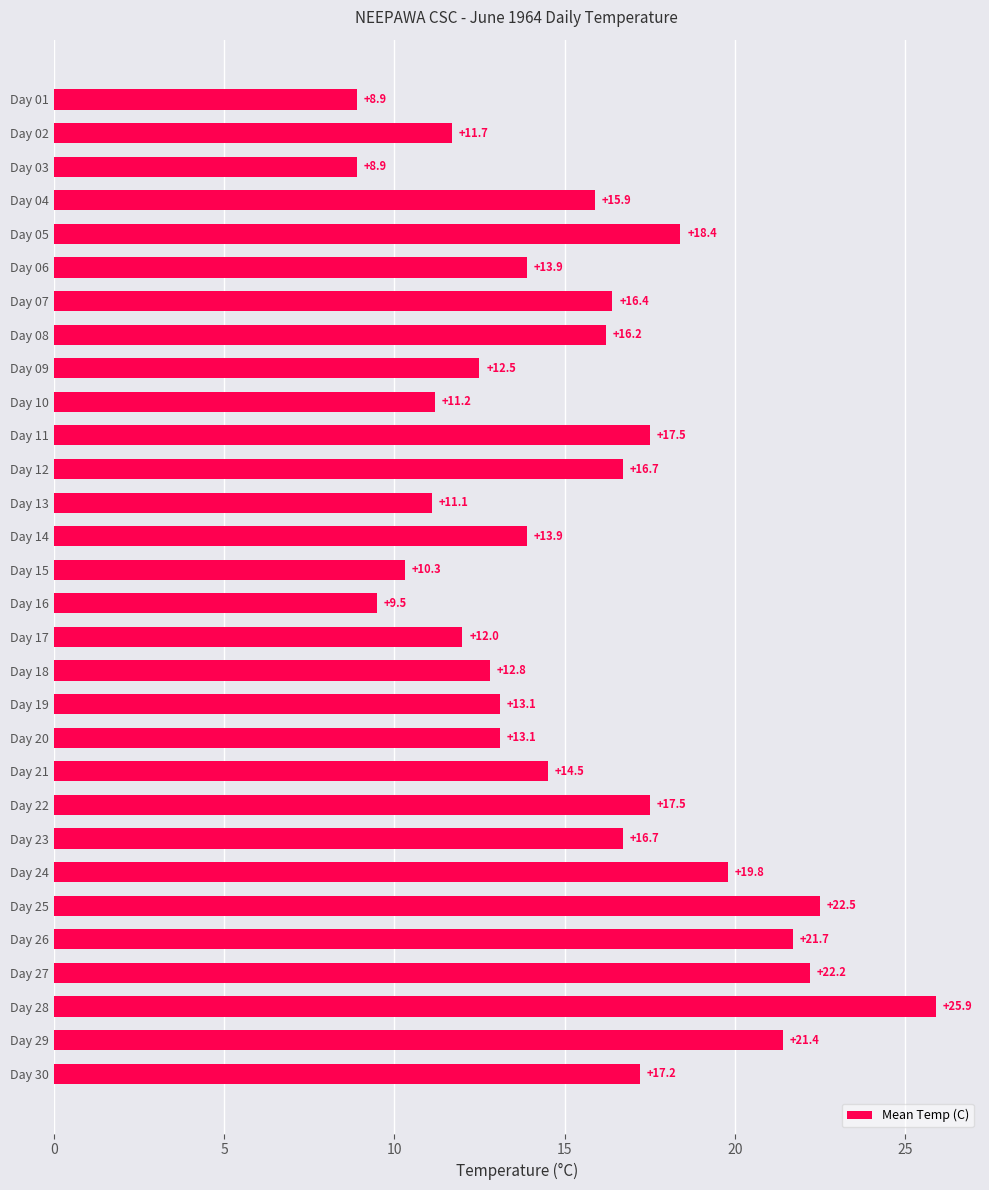

How many bars are there in total?

30